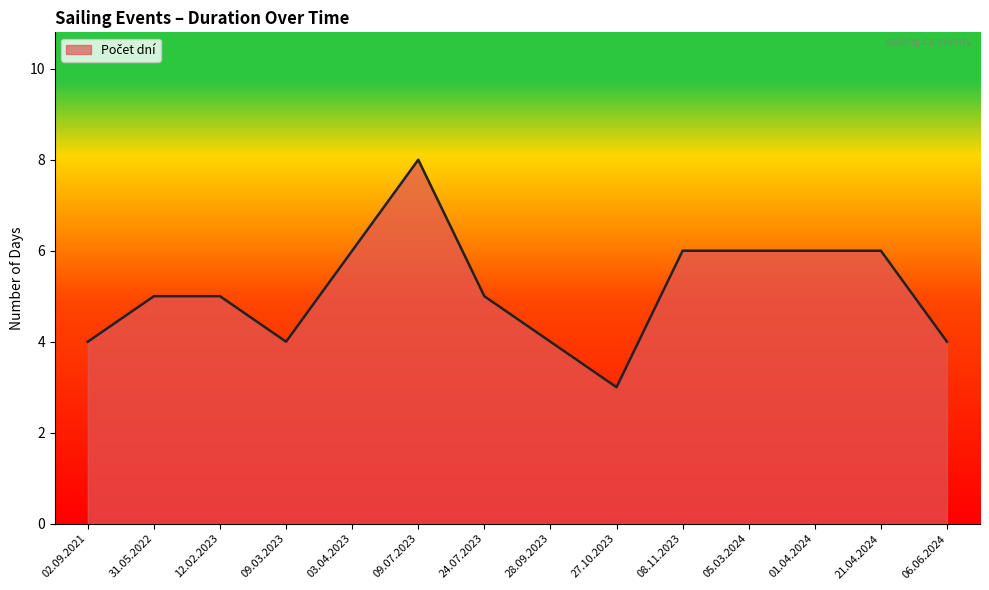

At which category does the chart reach its peak across all series?

09.07.2023